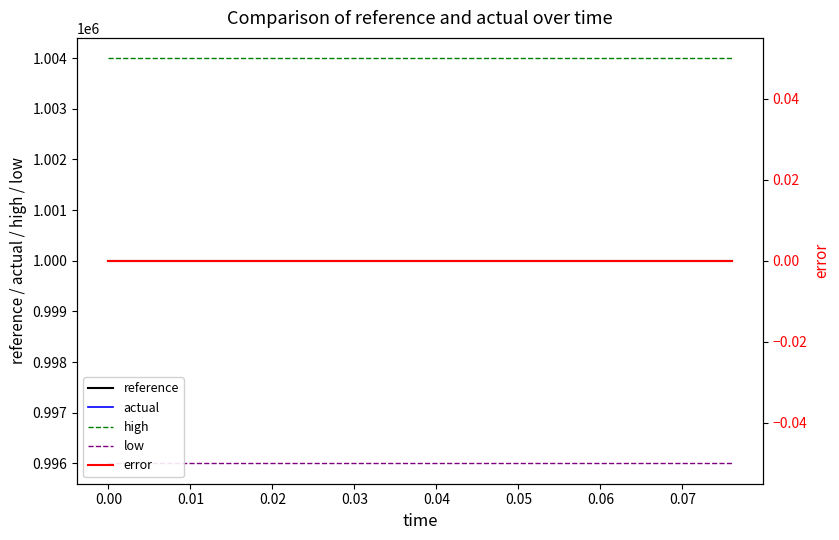

At which category is the sum across all series the highest?

−0.01